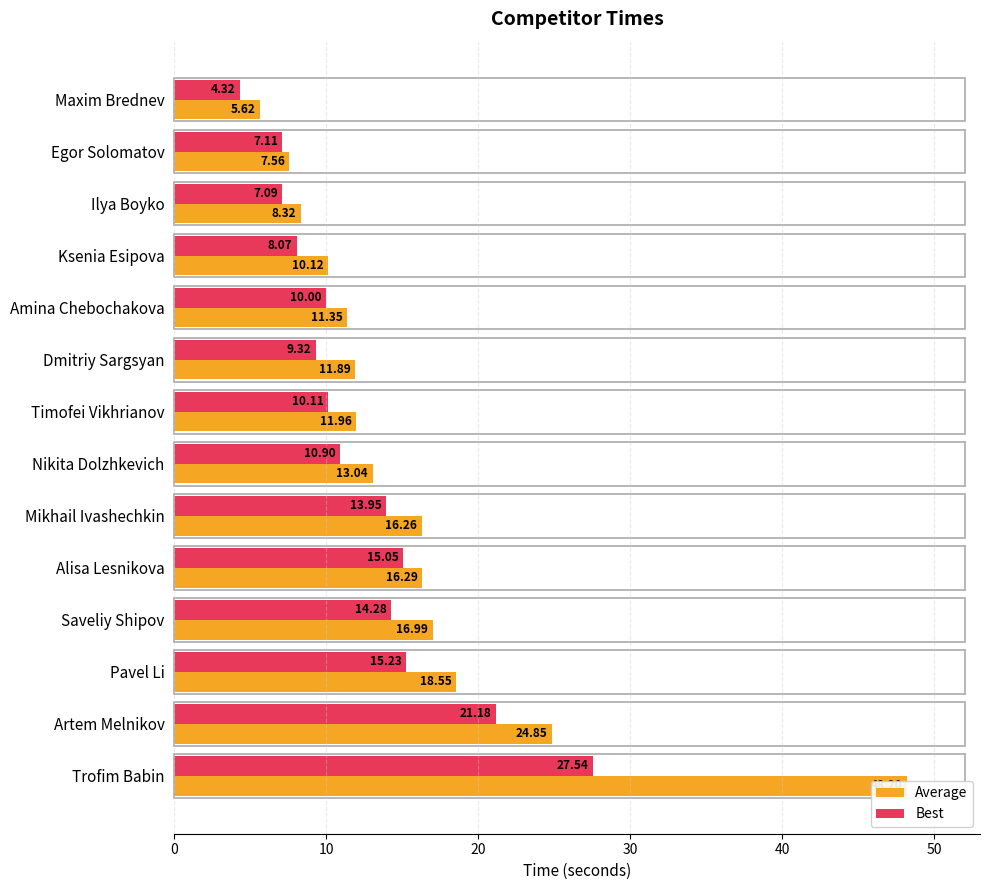

What is the average value of the Best series?

12.4